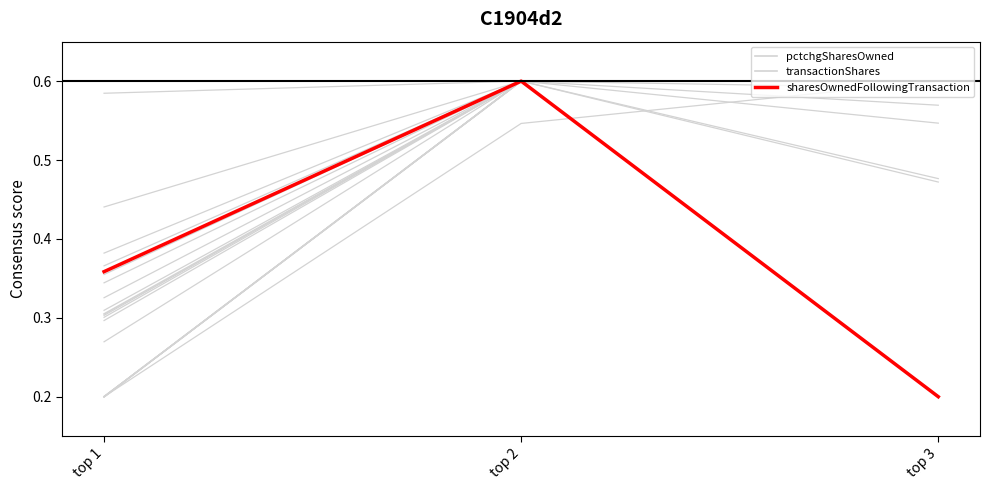

List the labels in order of pctchgSharesOwned value, largest first.

top 2, top 1, top 3